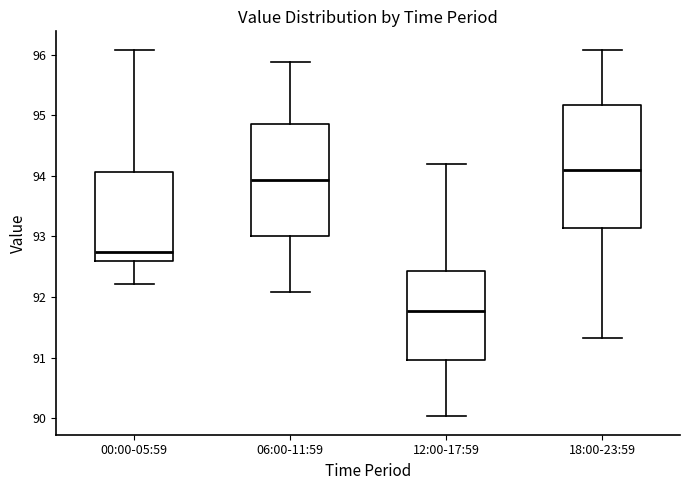

Which box has the lowest median line?

12:00-17:59